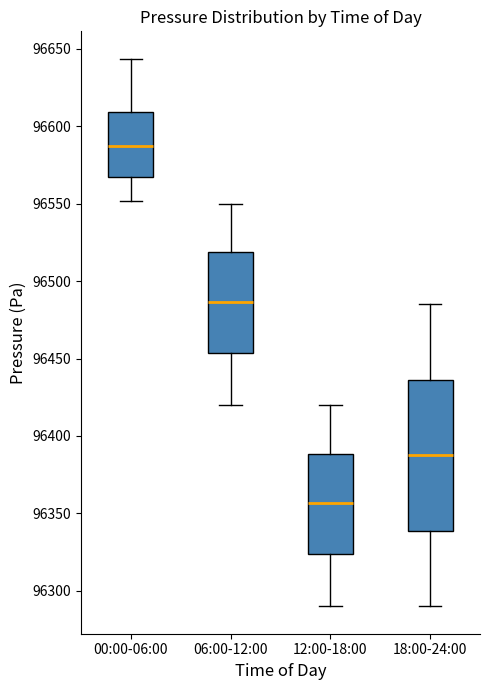

Reading left to right, transcribe this box plot: for each box, give where its median line is, the range the box spans, and where its two whiskers end, as read against the y-axis. The values are not printed on the chart, so give them approximately, as read against the axis.

00:00-06:00: median 96585, box 96570 to 96610, whiskers 96550 to 96645
06:00-12:00: median 96485, box 96455 to 96520, whiskers 96420 to 96550
12:00-18:00: median 96355, box 96325 to 96390, whiskers 96290 to 96420
18:00-24:00: median 96390, box 96340 to 96435, whiskers 96290 to 96485